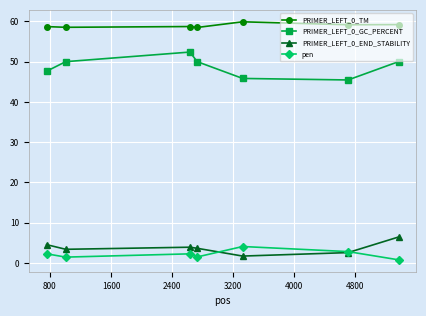

True or false: pen has more than 2 interior local peaks.

False